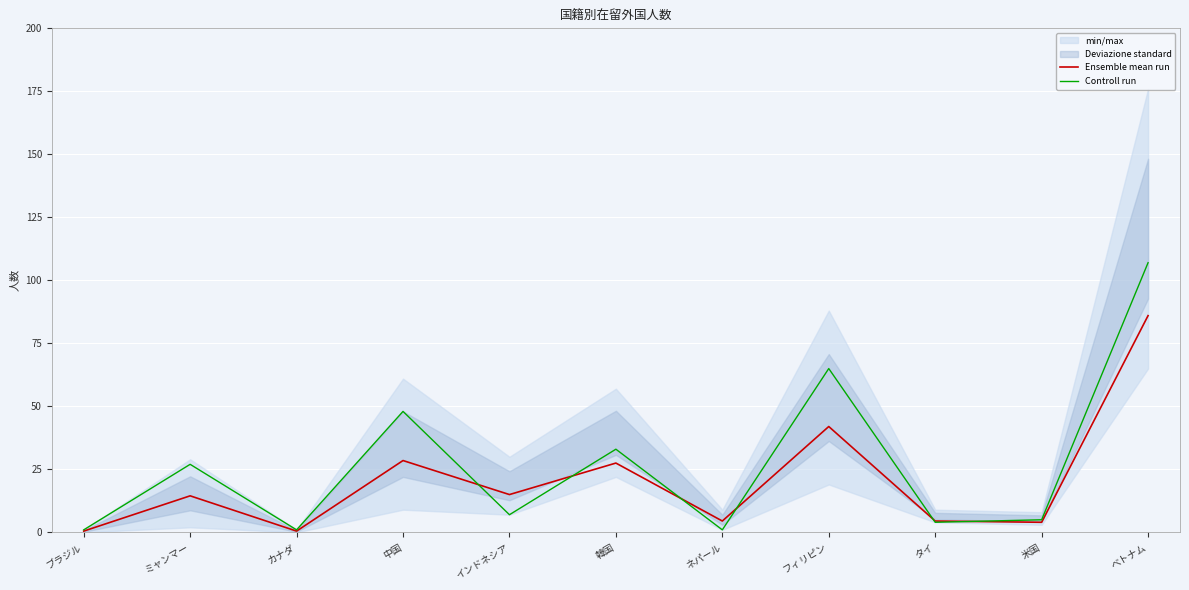

What is the label of the 4th point from the right?

フィリピン